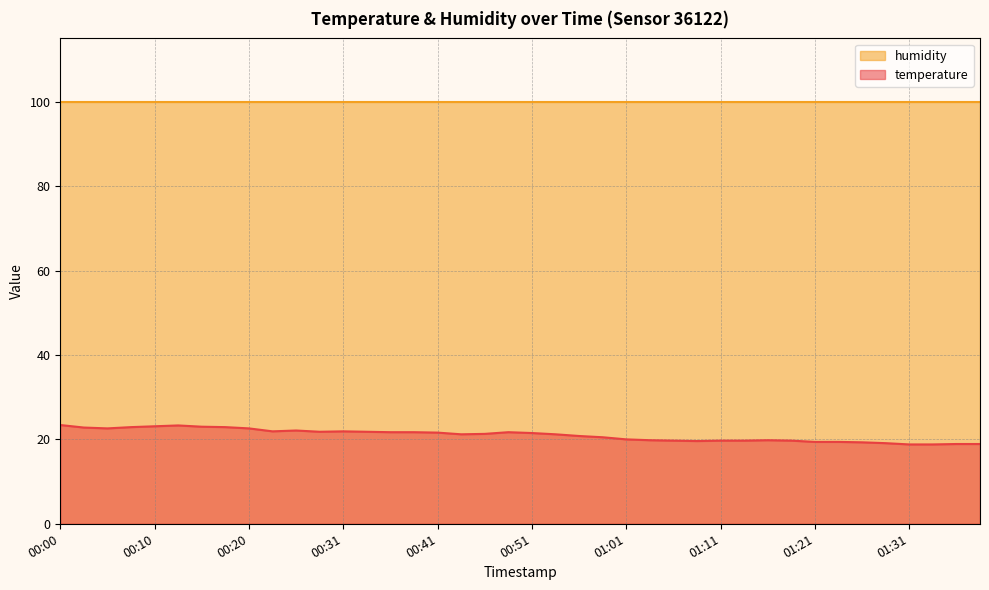

Reading left to right, what are all the values shown in this chart?

23.4	22.8	22.6	22.9	23.1	23.3	23.0	22.9	22.6	21.9	22.1	21.8	21.9	21.8	21.7	21.7	21.6	21.2	21.3	21.7	21.5	21.2	20.8	20.5	20.0	19.8	19.7	19.6	19.7	19.7	19.8	19.7	19.4	19.4	19.3	19.1	18.8	18.8	18.9	18.9